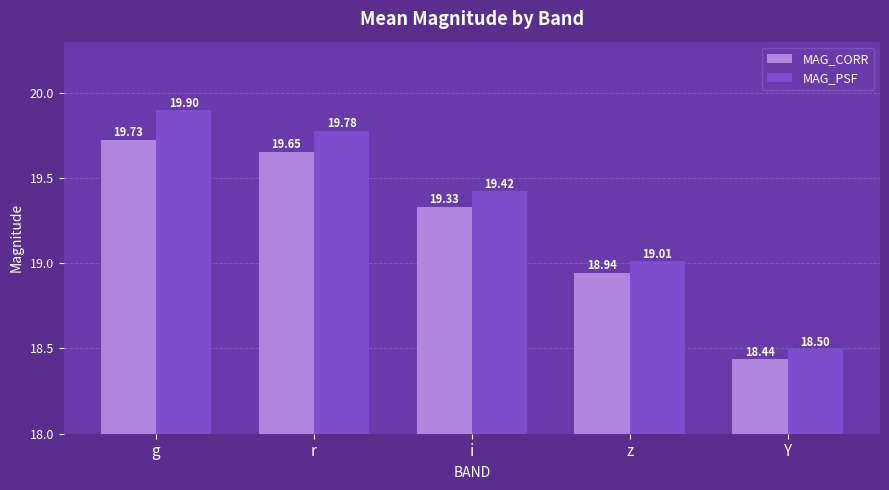

Which series changed the most between g and z?

MAG_PSF